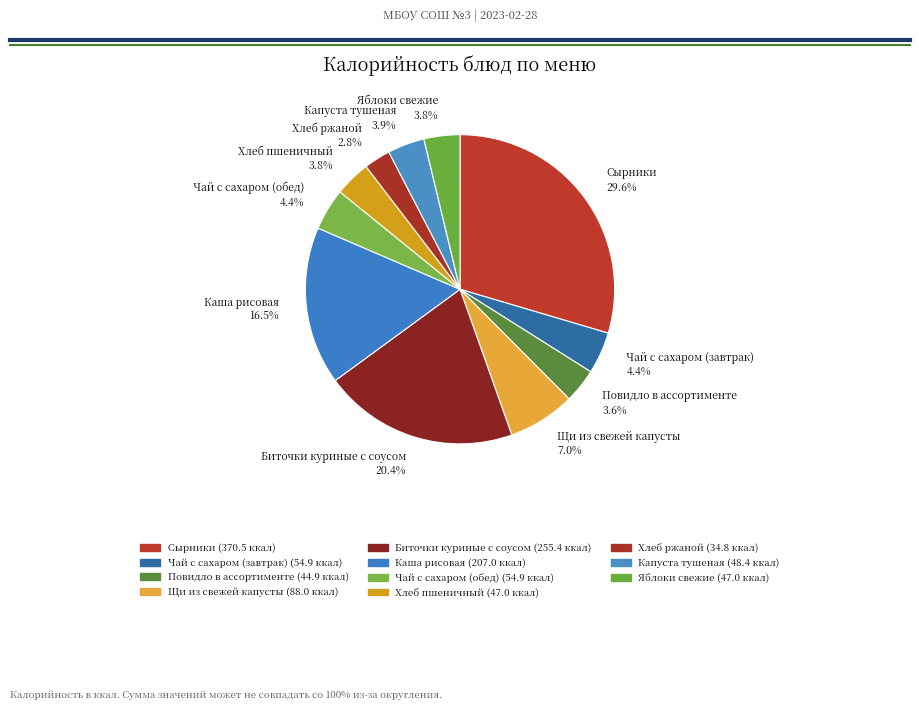

What percentage is the Чай с сахаром (обед) slice, to the nearest percent?

4%